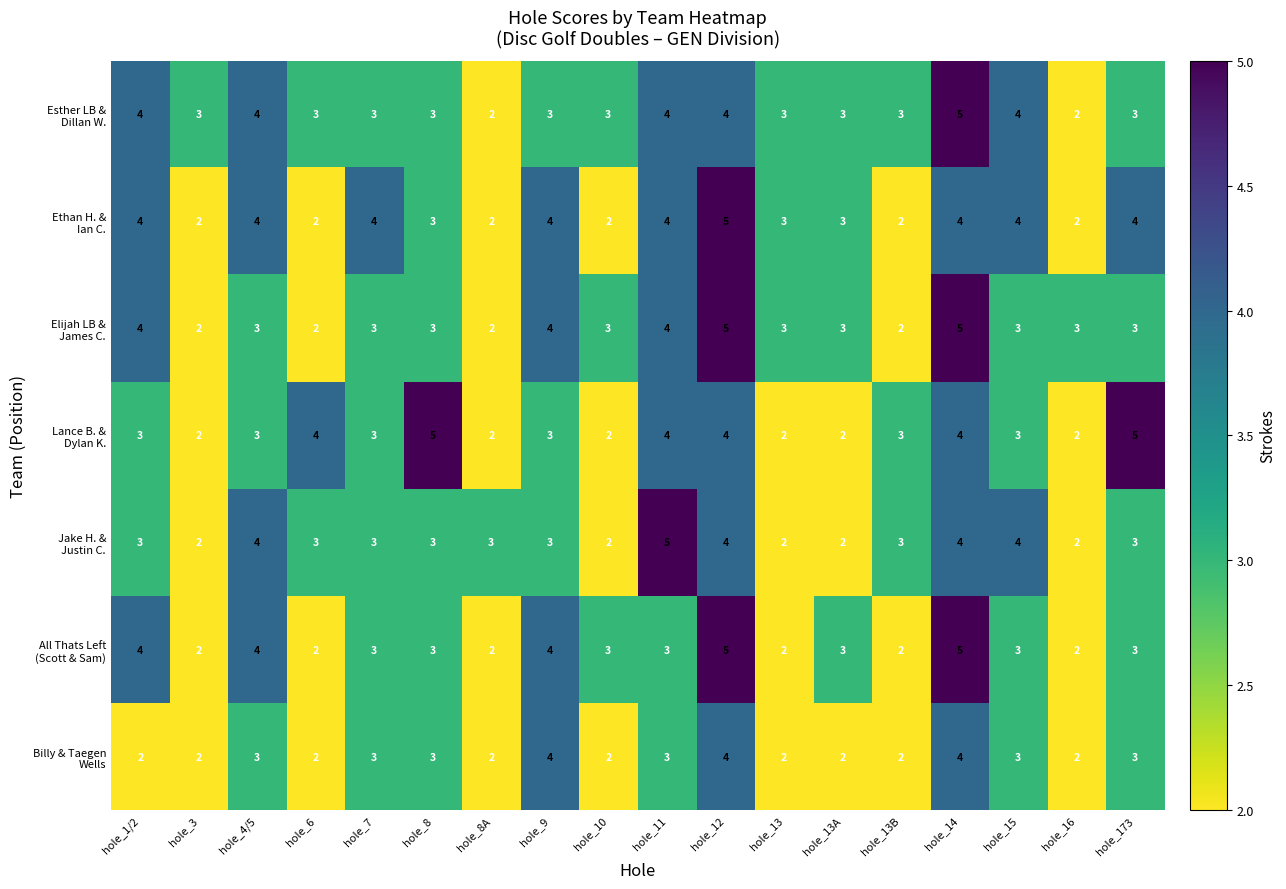

What is the maximum value shown in the chart?

5